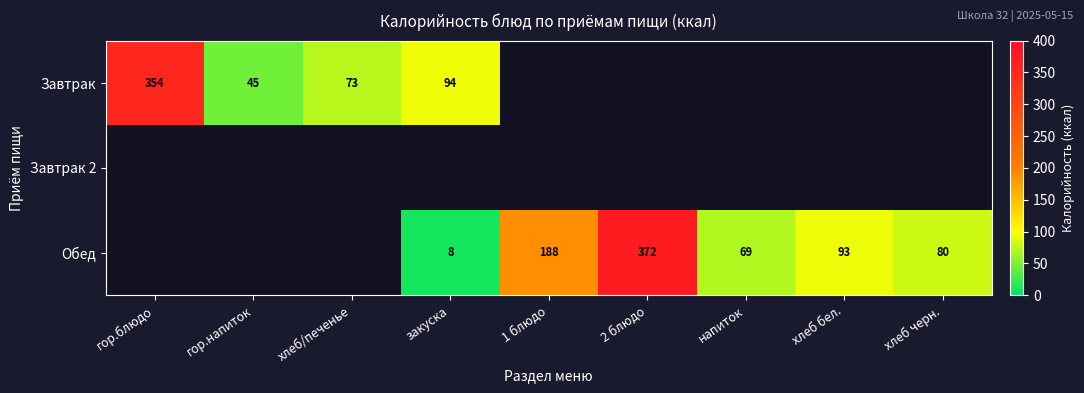

Which series has the largest total across all categories?

Обед